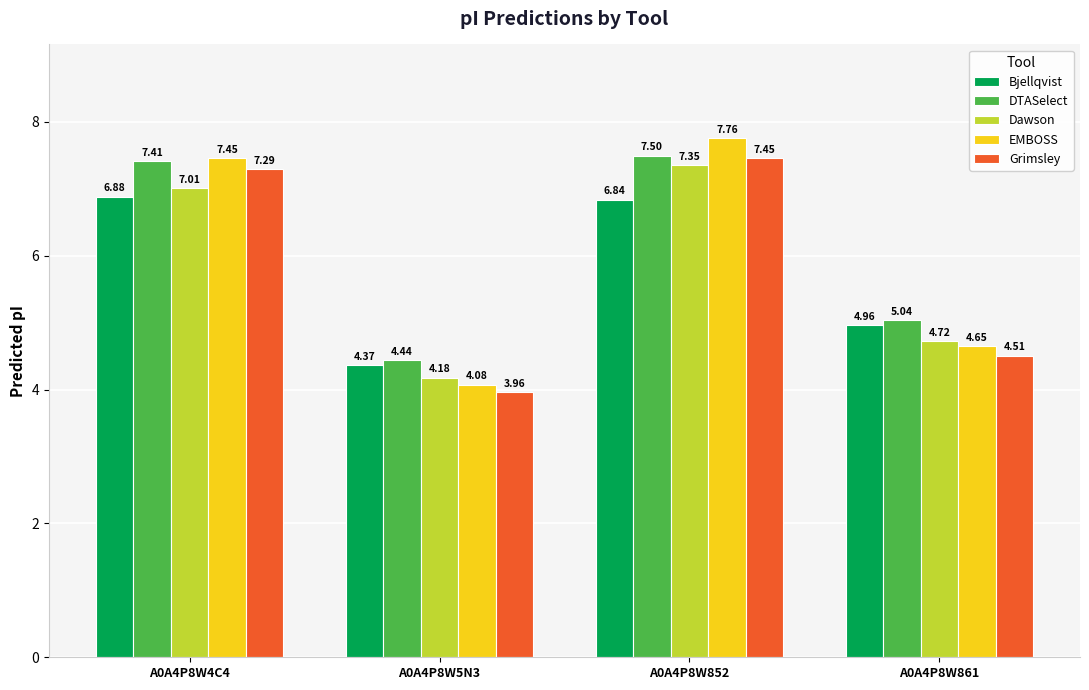

What is the sum of the Dawson values at A0A4P8W4C4 and A0A4P8W852?

14.4